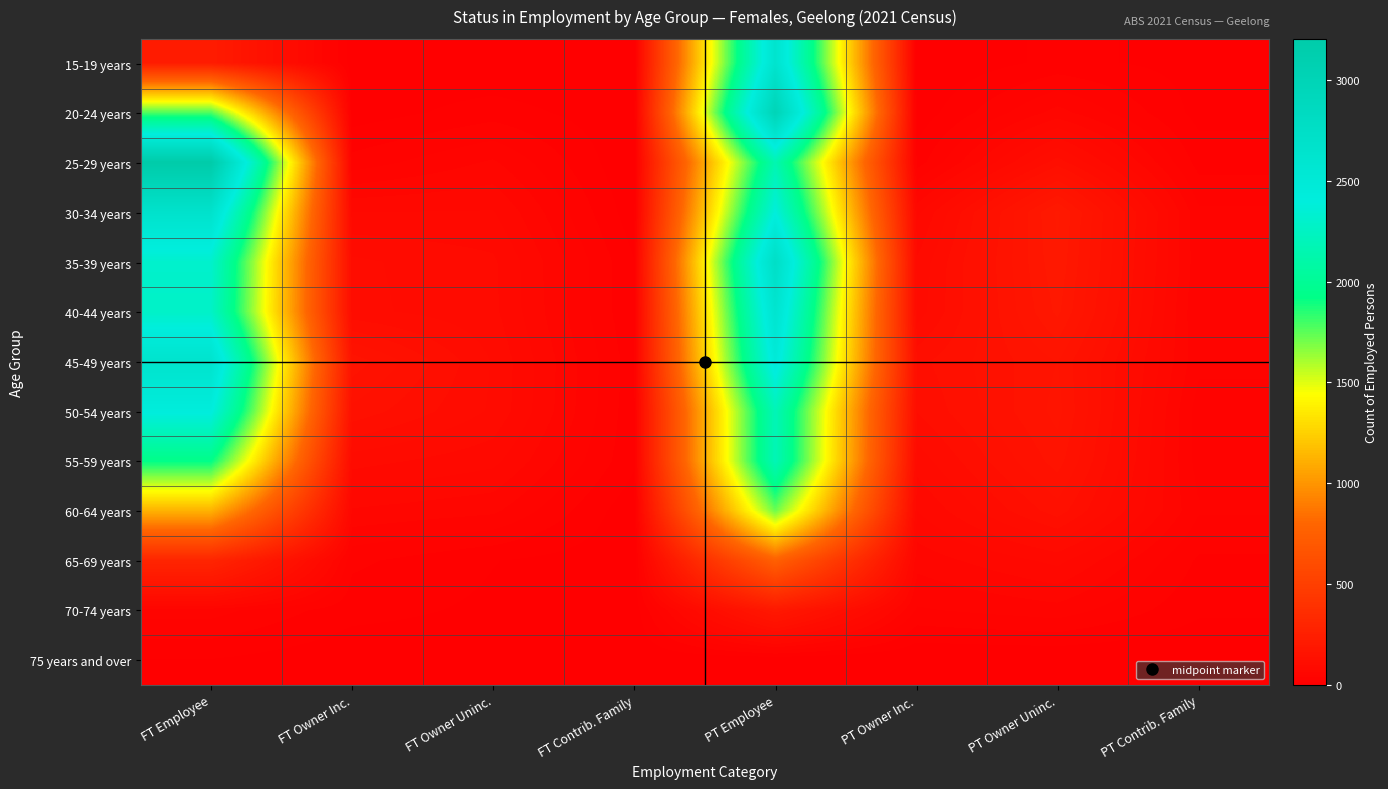

Which category has the highest value across all series?

FT Employee